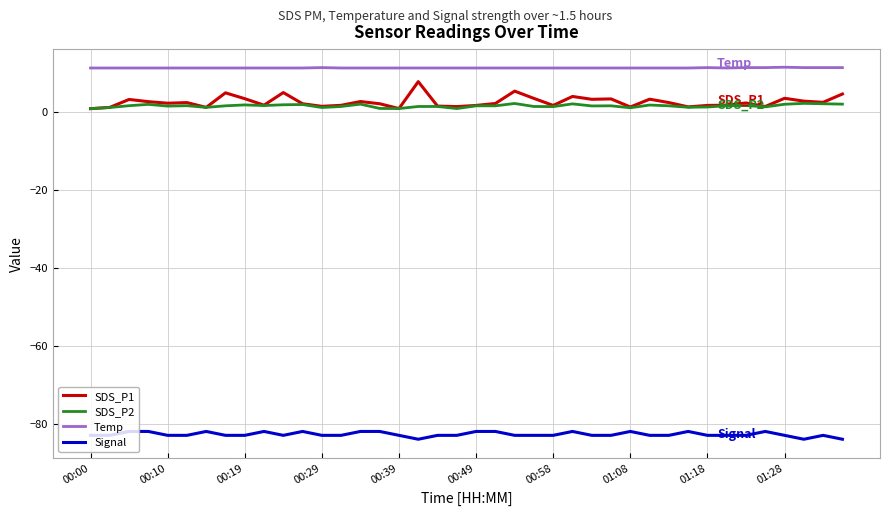

Which series has the largest total across all categories?

Temp